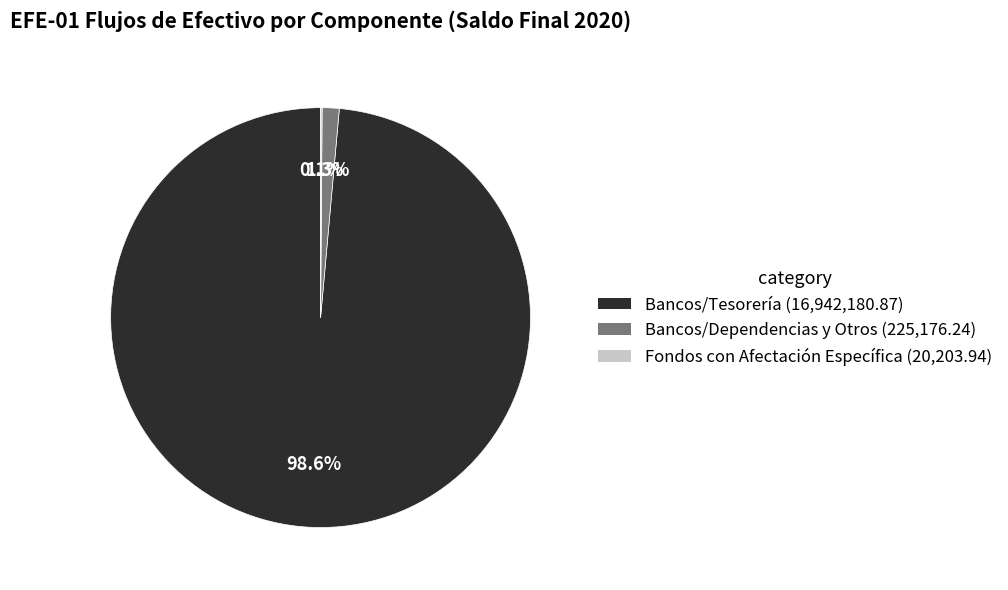

Is there a majority slice in this chart?

Yes